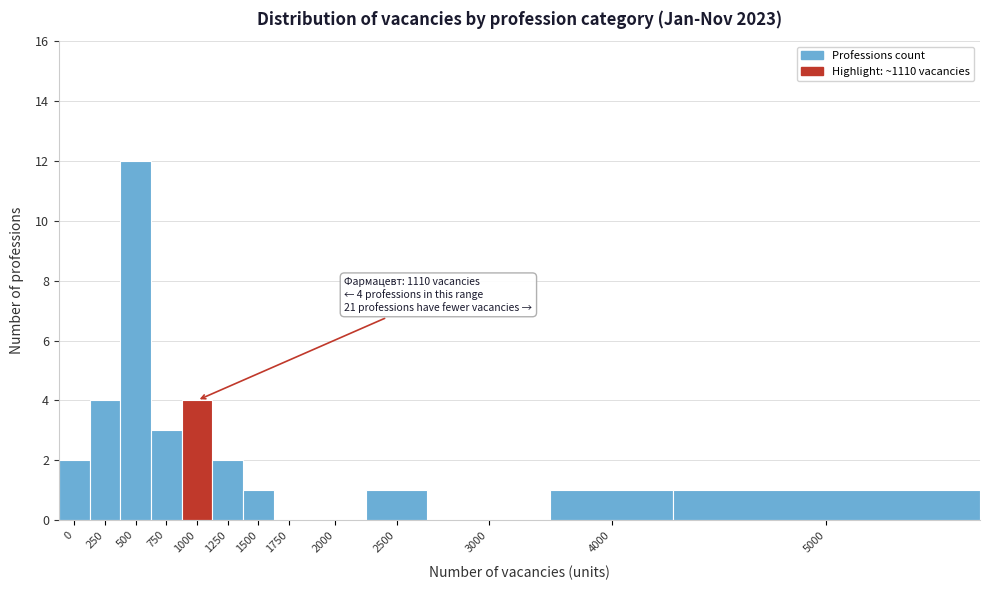

Reading left to right, list all the values displayed in this chart.

0=2	250=4	500=12	750=3	1000=4	1250=2	1500=1	1750=0	2000=0	2500=1	3000=0	4000=1	5000=1